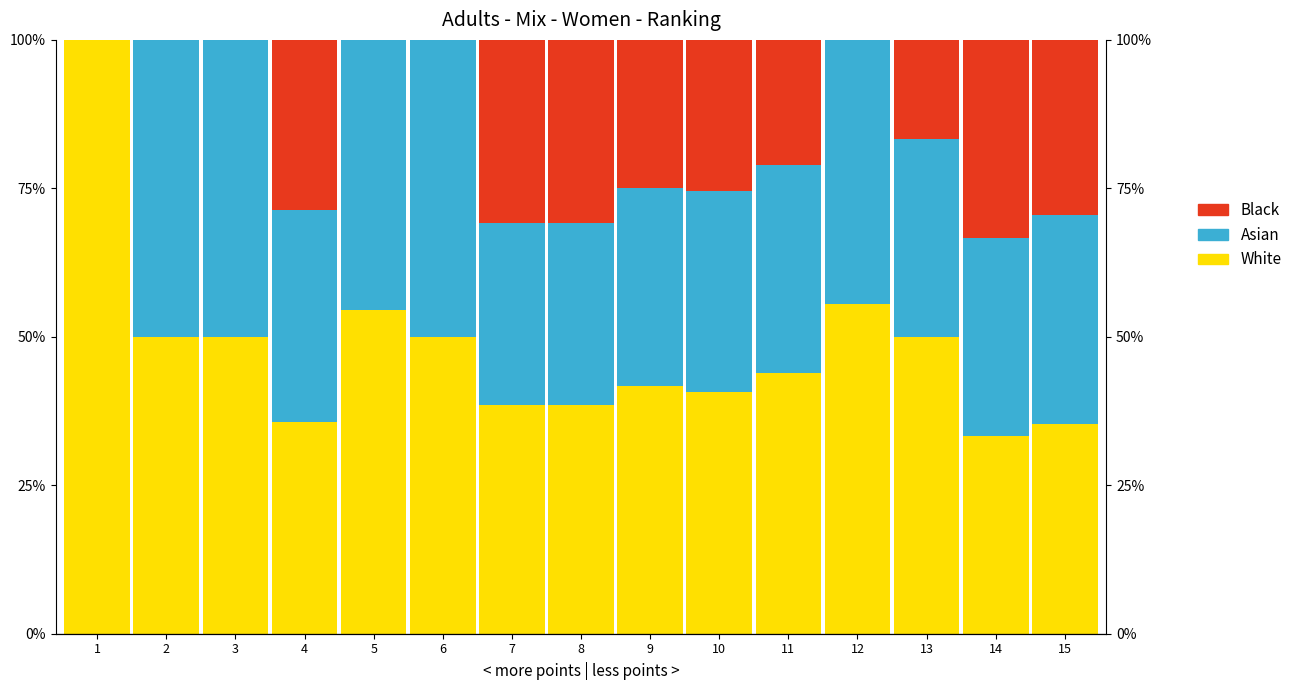

How many bars are there in each group?

3